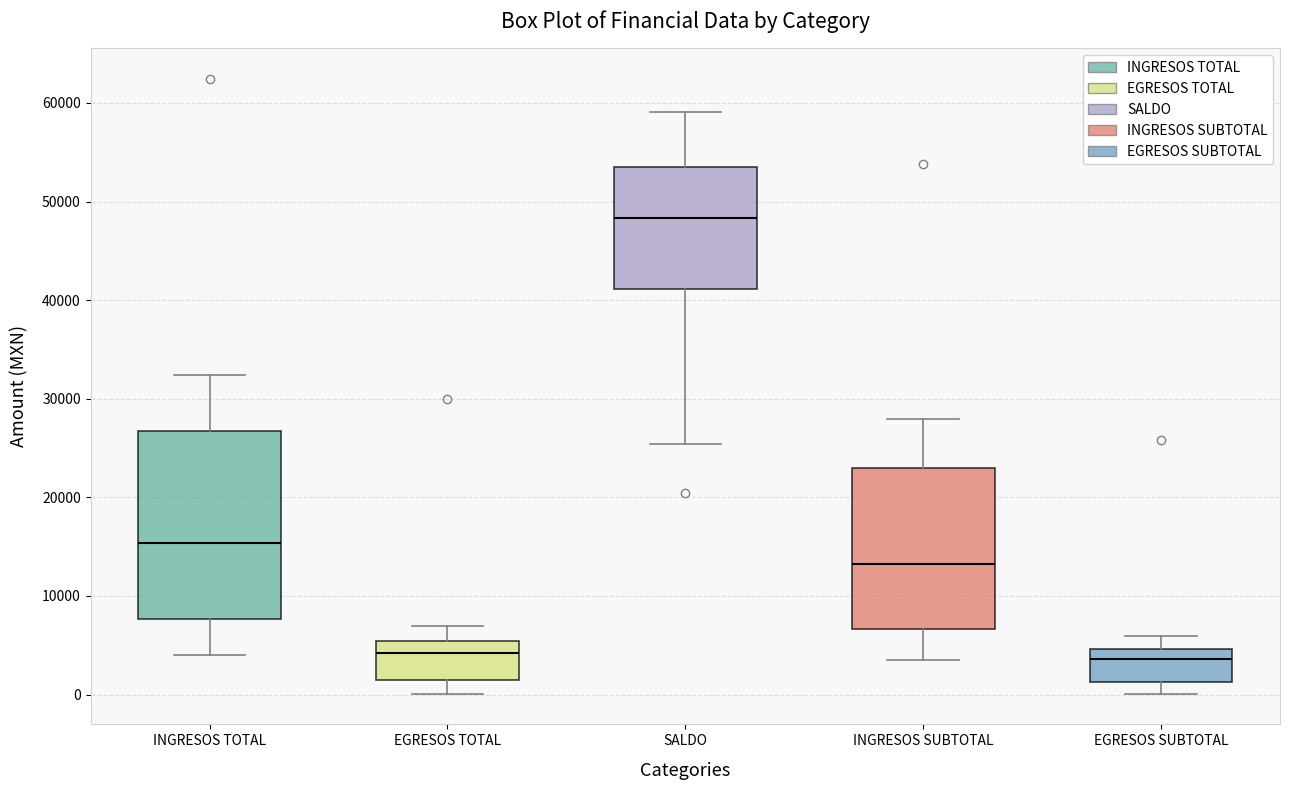

Where is the lower edge of the box for EGRESOS SUBTOTAL on the y-axis? The values are not printed on the chart, so give them approximately, as read against the axis.

1000